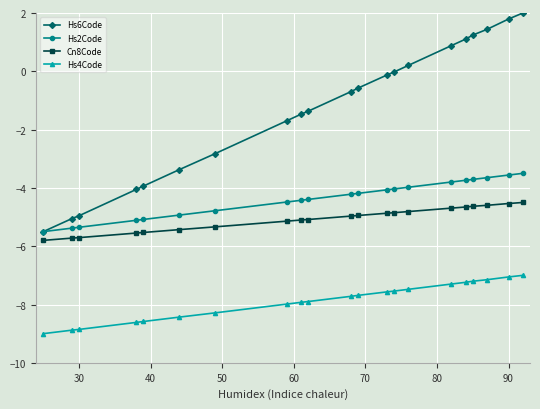

List the series in order of their peak value, lowest first.

Hs4Code, Cn8Code, Hs2Code, Hs6Code